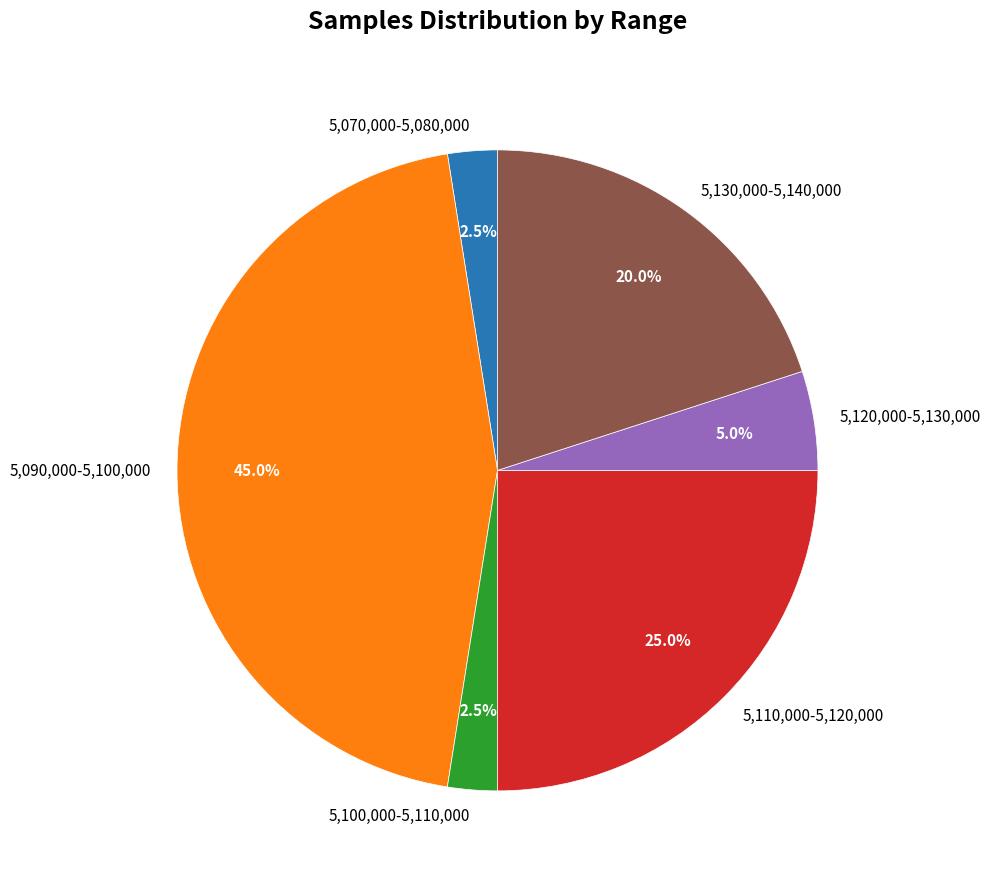

Approximately how many times larger is the value at 5,090,000-5,100,000 compared to 5,130,000-5,140,000?

2.2